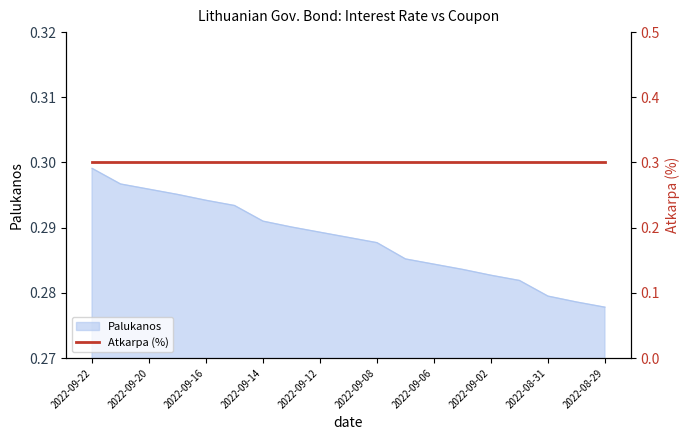

The chart shows a value of 0.3 at 2022-08-29. True or false?

True